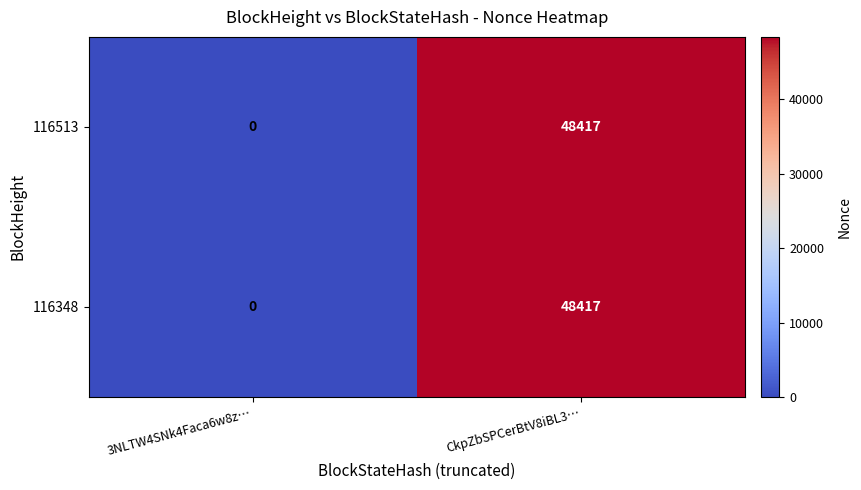

How many data points does each series have?

2